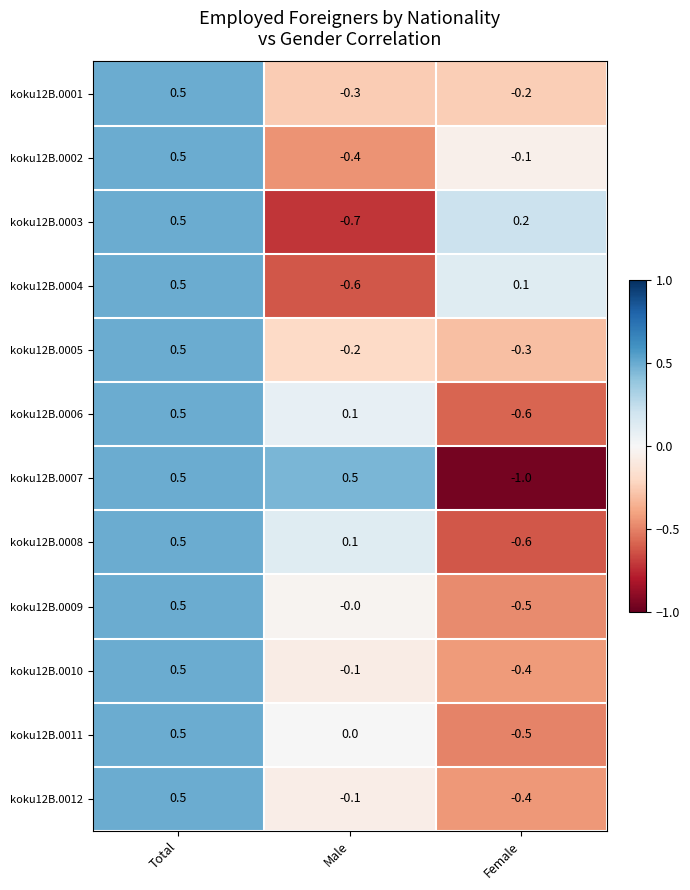

Which series has the largest range (max minus min)?

koku12B.0007